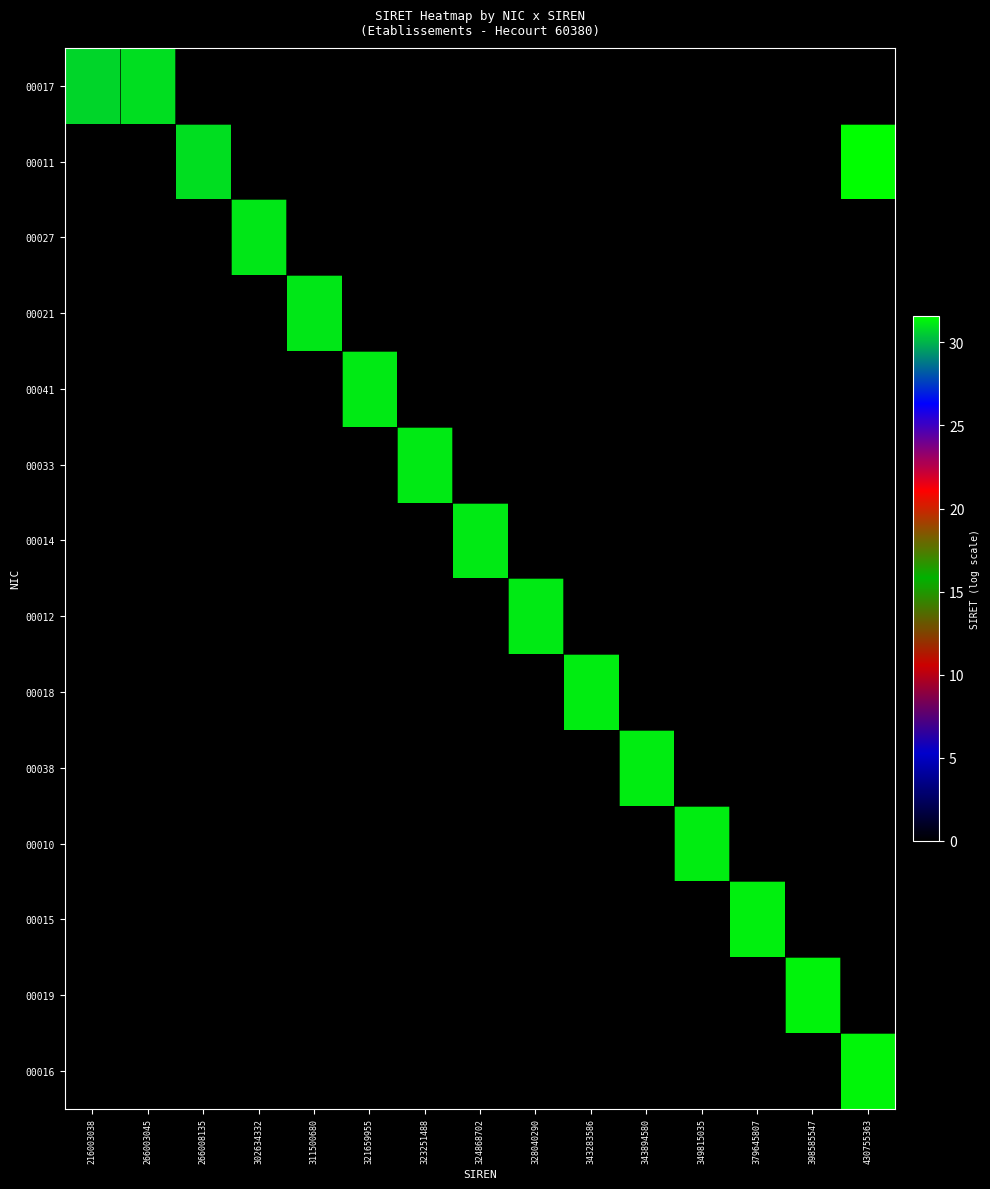

What is the maximum value shown in the chart?

31.6